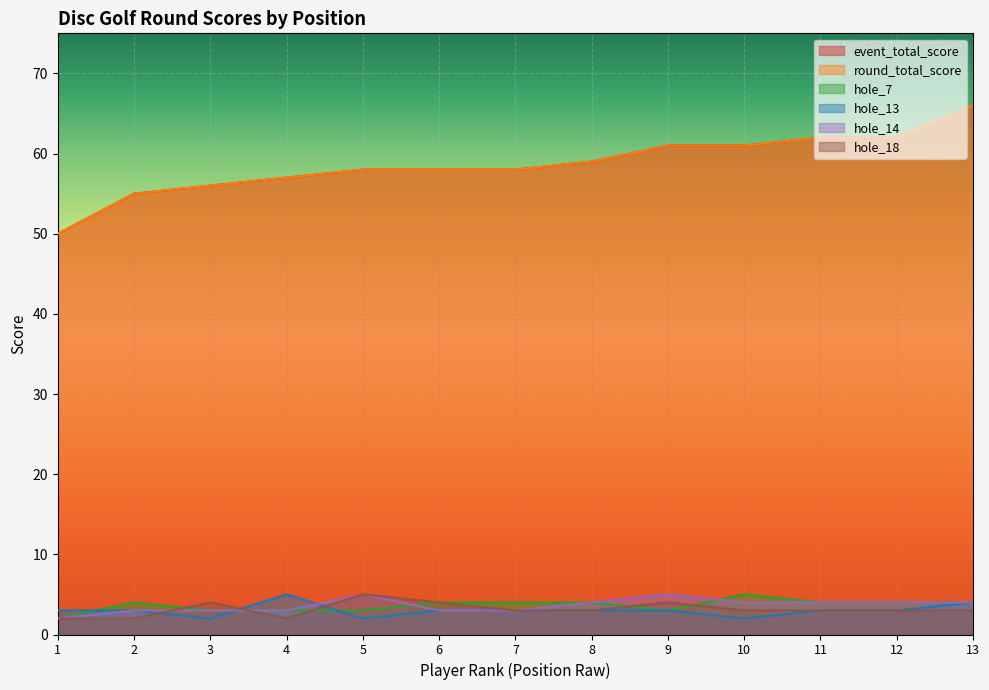

True or false: hole_13 and event_total_score intersect in this chart.

False